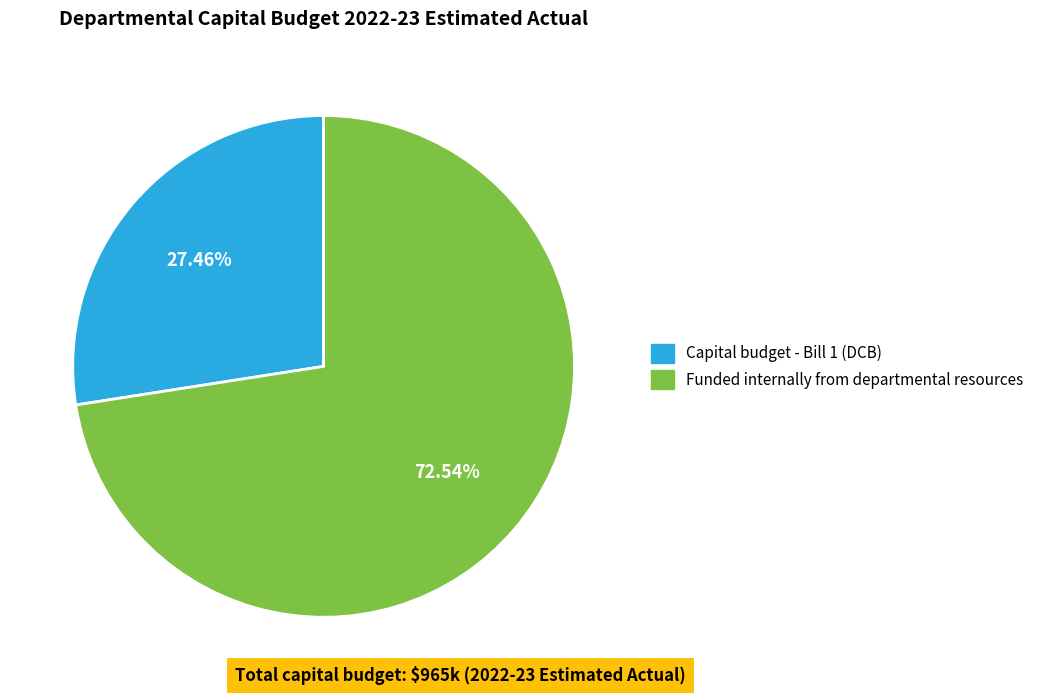

What is the ratio of the value at Funded internally from departmental resources to the value at Capital budget - Bill 1 (DCB)?

2.6